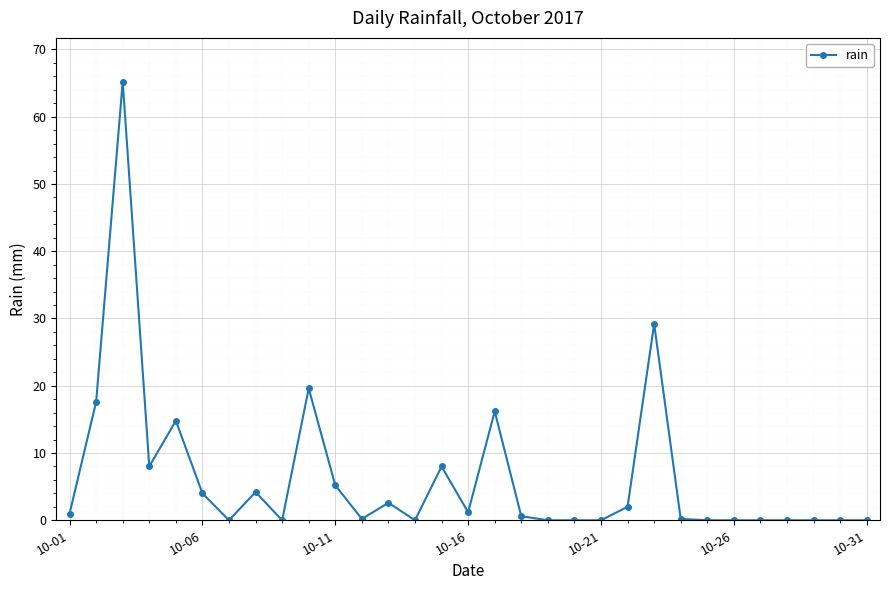

What is the maximum value shown in the chart?

65.2